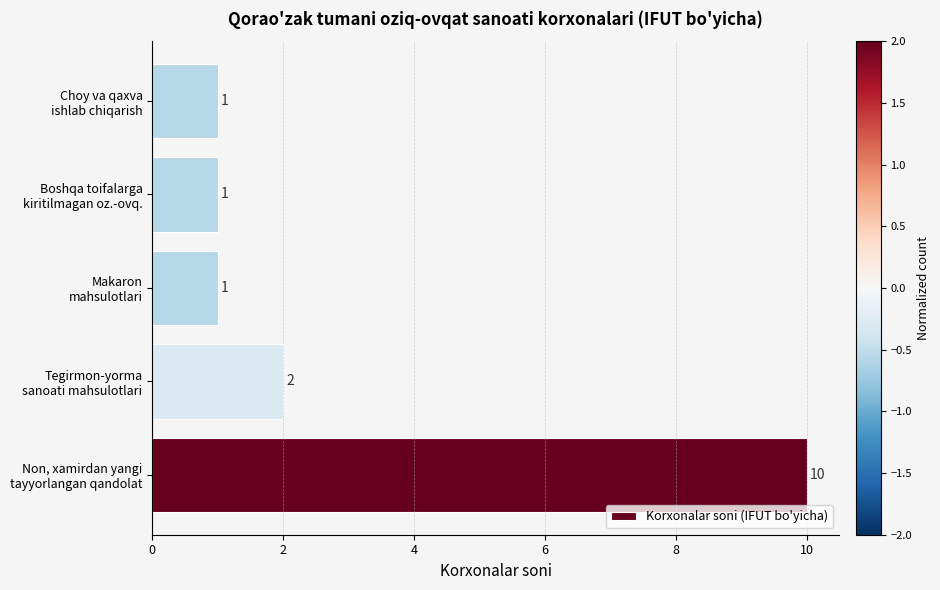

Count the number of values greater than 1.

2